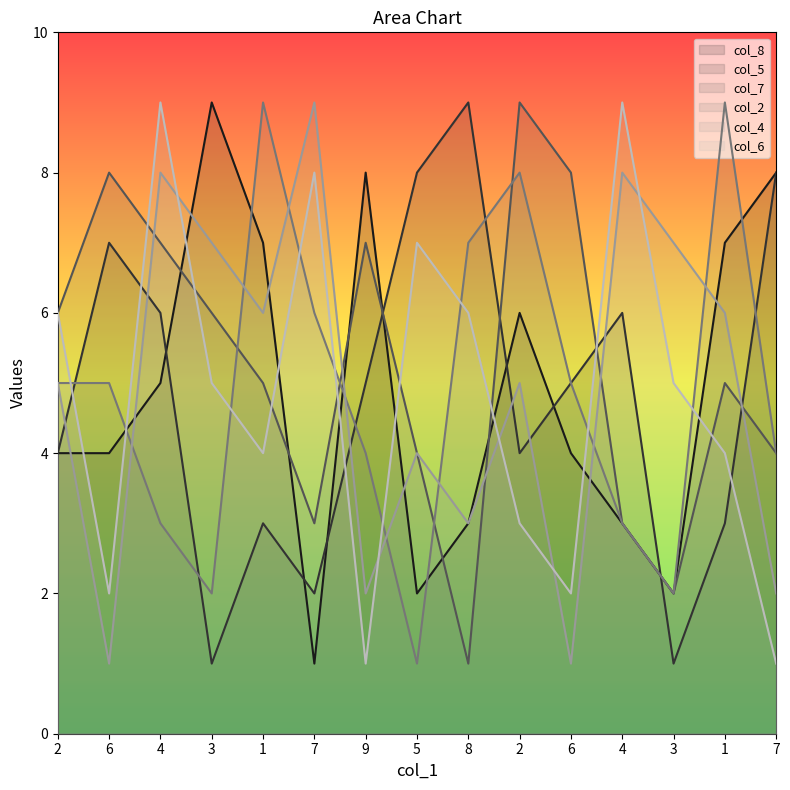

How many values in the col_4 series exceed 5?

7